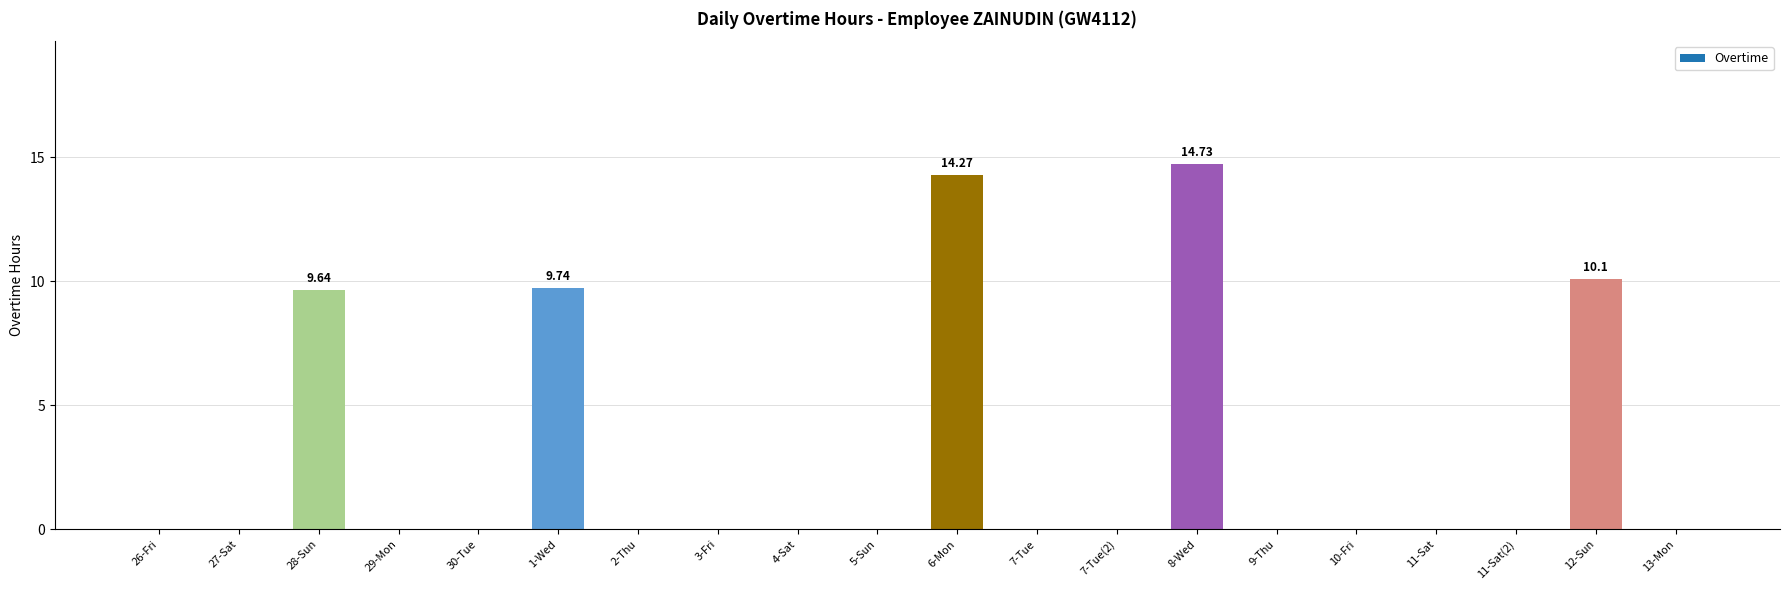

What is the sum of all values?

58.5